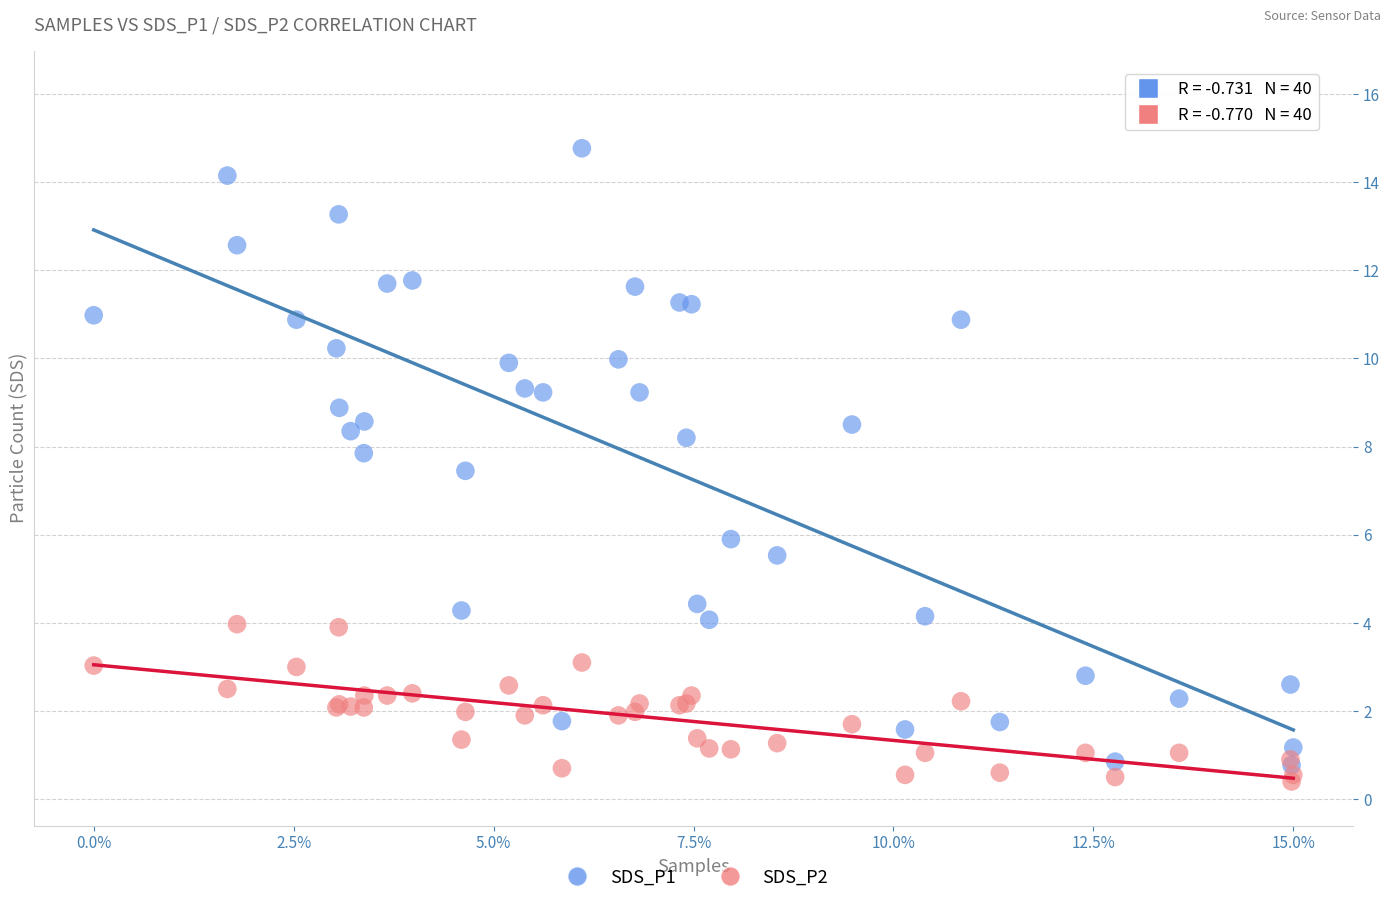

What are all the series names shown in the legend?

SDS_P1, SDS_P2